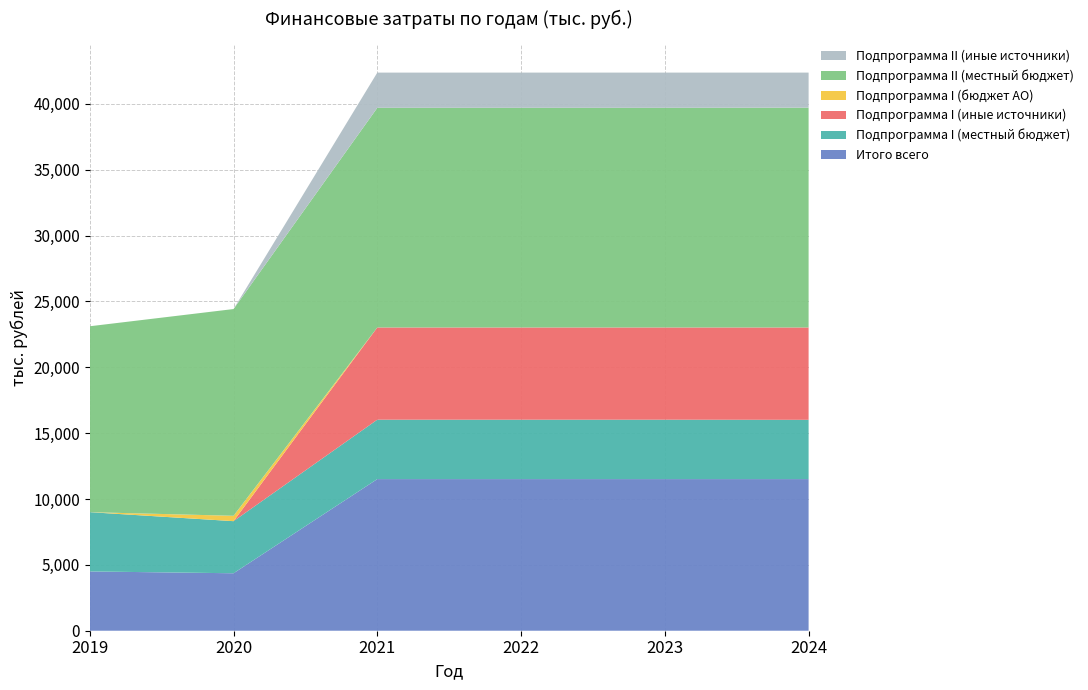

Reading left to right, extract all data points from this chart.

Подпрограмма I (местный бюджет): 4500.0	3954.1	4510.0	4510.0	4510.0	4500.0
Подпрограмма I (иные источники): 0.0	0.0	7000.0	7000.0	7000.0	7010.0
Подпрограмма I (бюджет АО): 0.0	408.0	0.0	0.0	0.0	0.0
Подпрограмма II (местный бюджет): 14111.0	15693.5	16673.4	16674.0	16674.0	16684.0
Подпрограмма II (иные источники): 0.0	0.0	2672.0	2672.0	2672.0	2662.0
Итого всего: 4500.0	4362.1	11510.0	11510.0	11510.0	11510.0